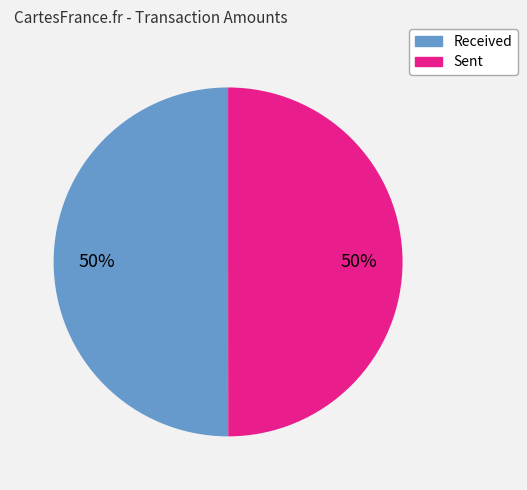

Count the number of slices in the pie.

2